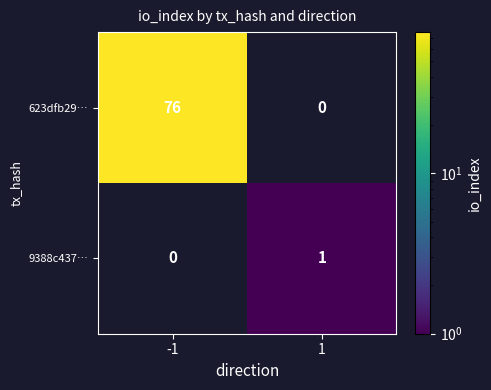

How many categories are shown in the chart?

2